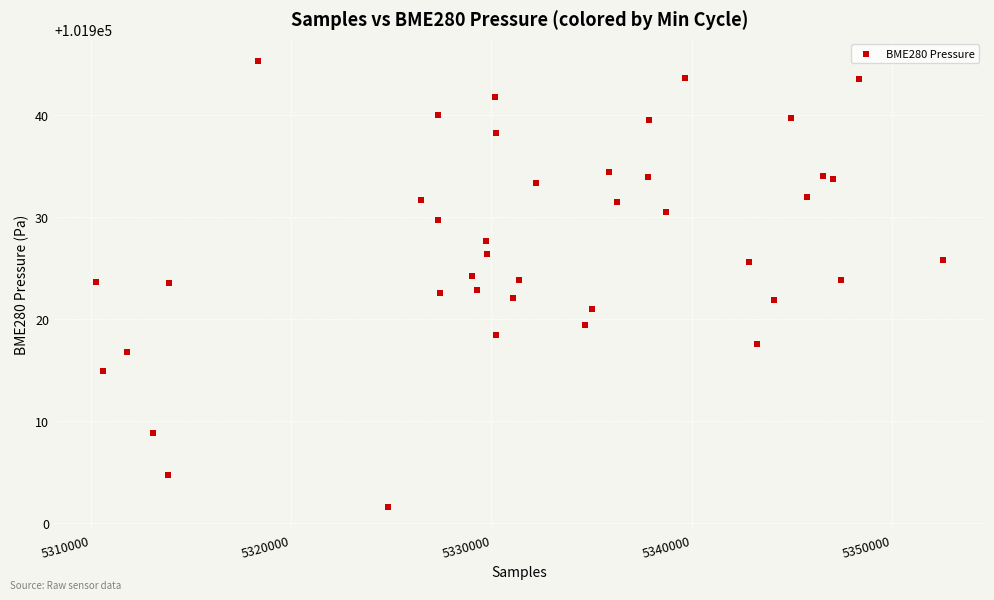

What is the range of X values (max minus min)?

42258.0